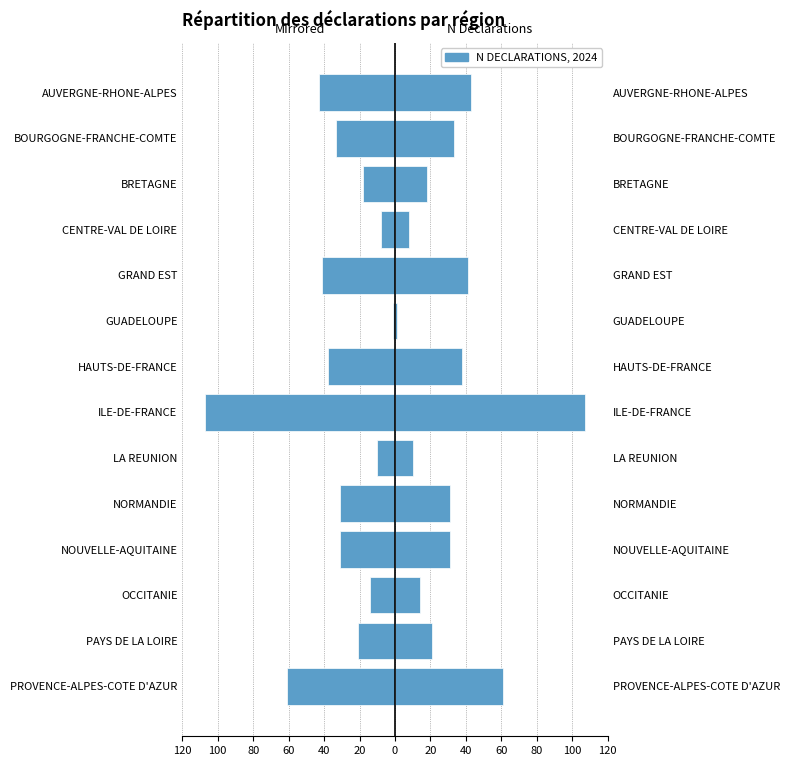

The chart shows a value of 11 at GRAND EST. True or false?

False